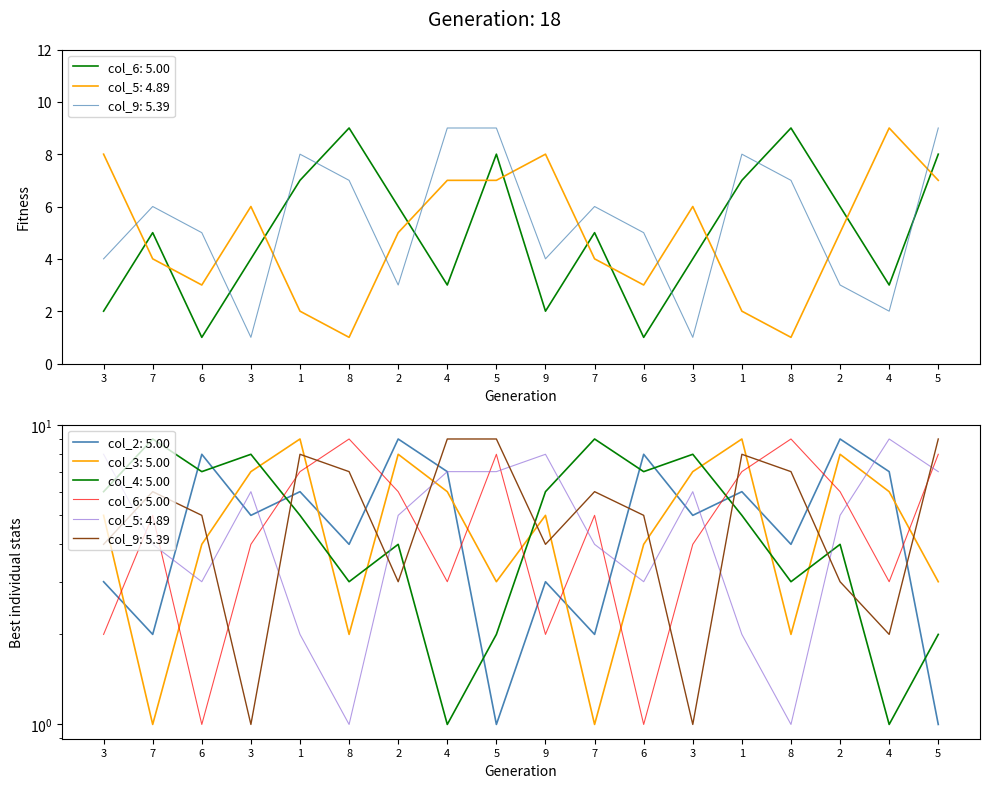

What is the sum of all col_5 values?

88